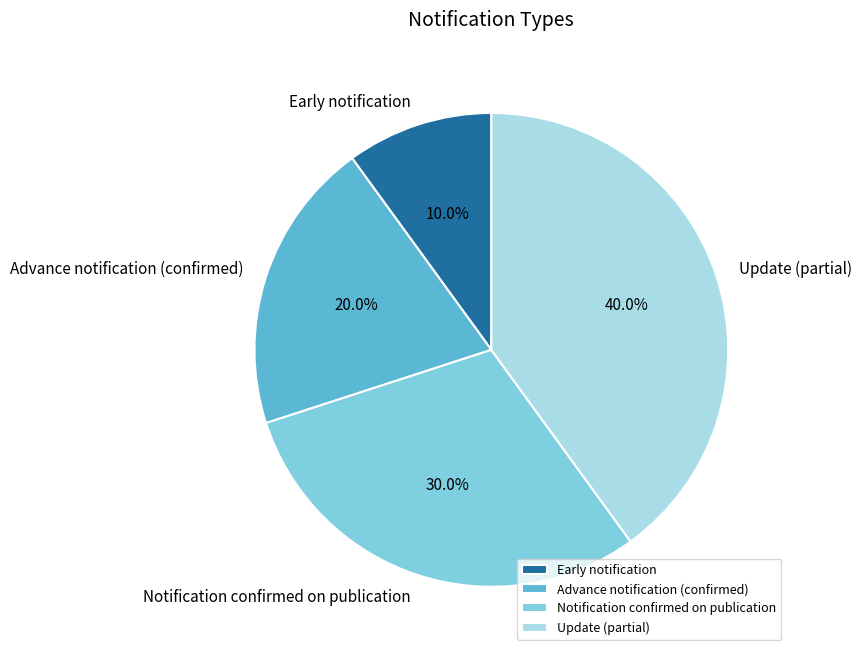

How many segments does this pie chart have?

4